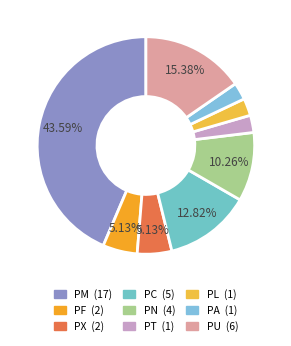

What is the change in value from PF to PL?

-1